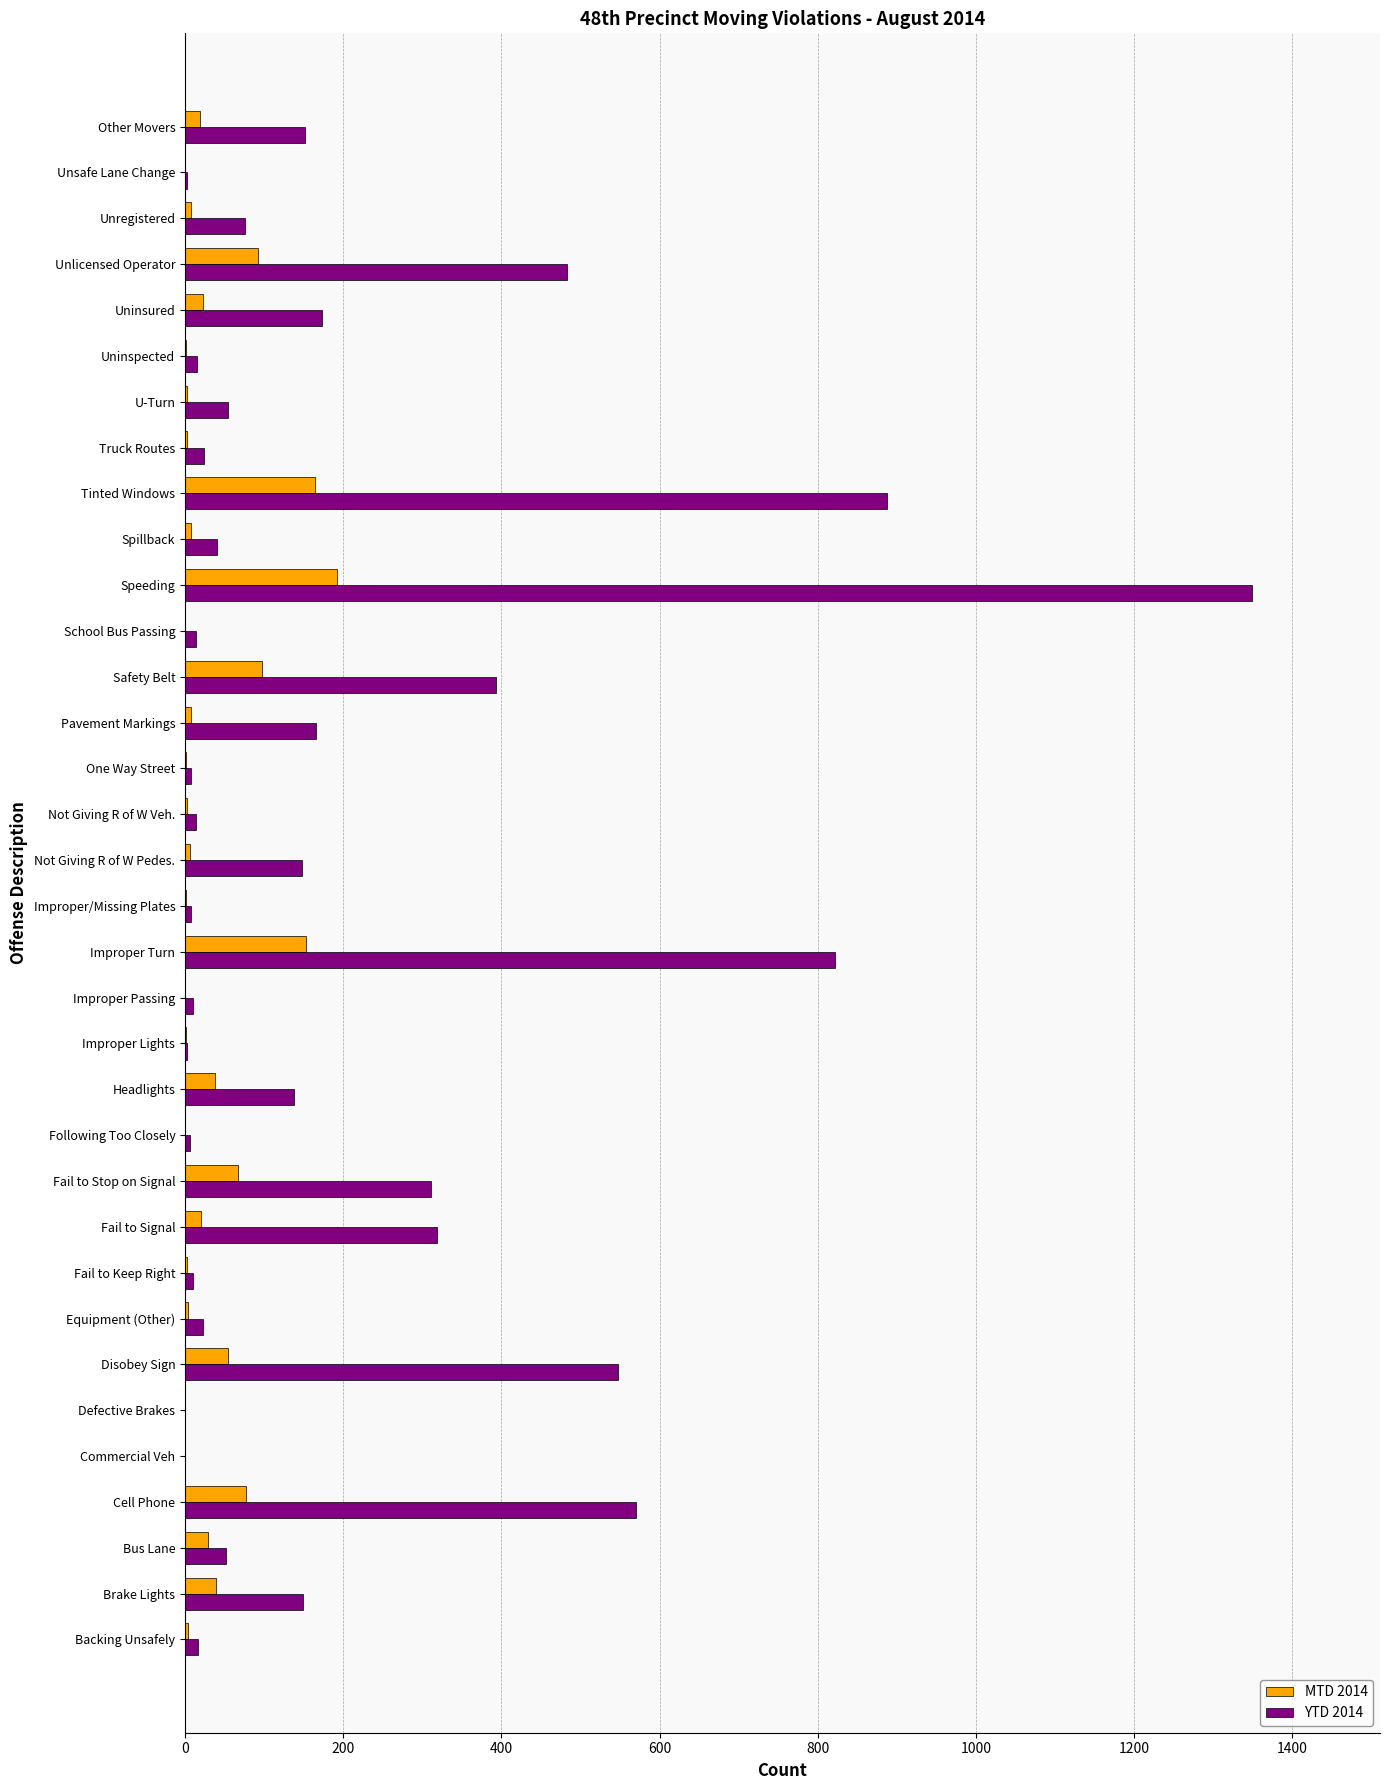

Which label corresponds to the largest value in the chart?

Speeding